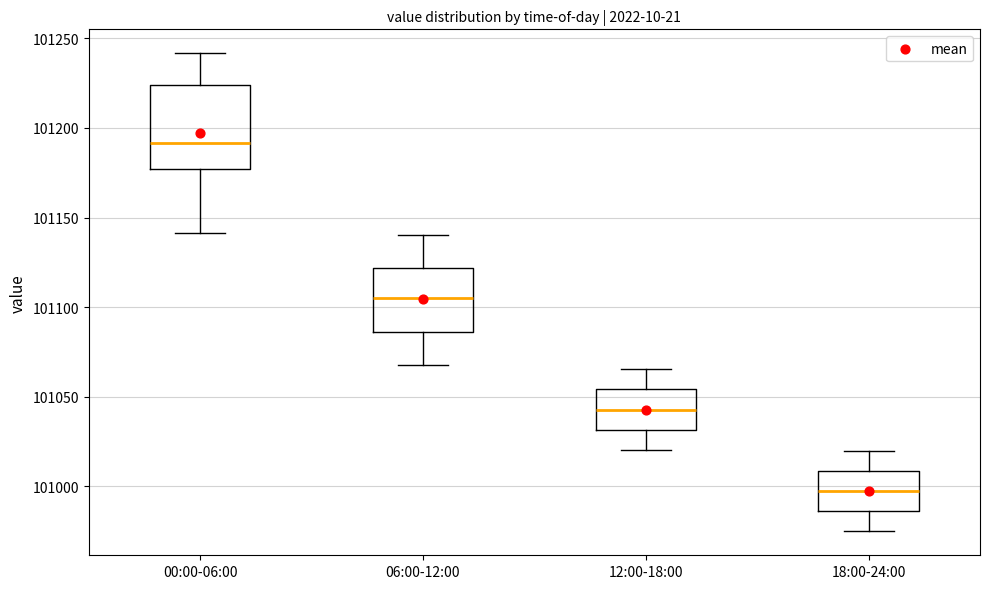

Which box is the tallest, from its lower edge to its upper edge?

00:00-06:00